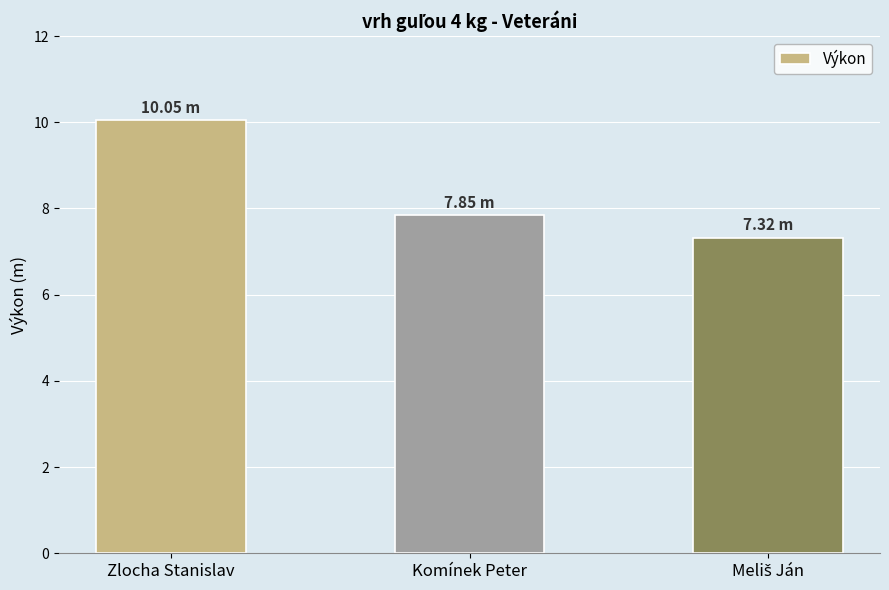

Which label corresponds to the largest value in the chart?

Zlocha Stanislav